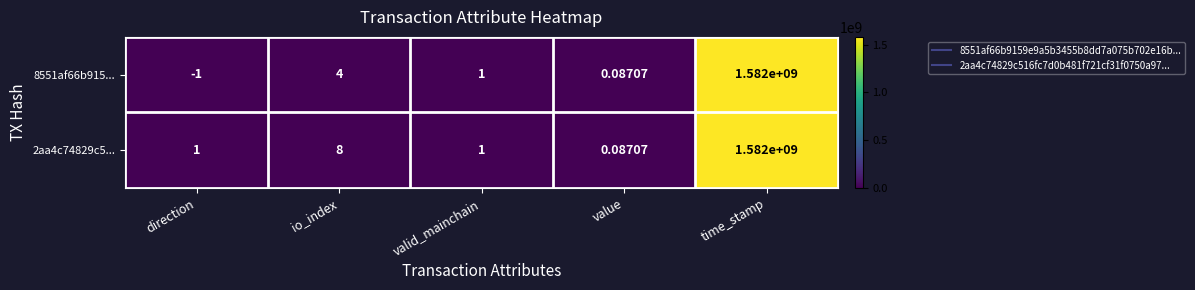

What is the difference between the highest and lowest values at direction?

2.0